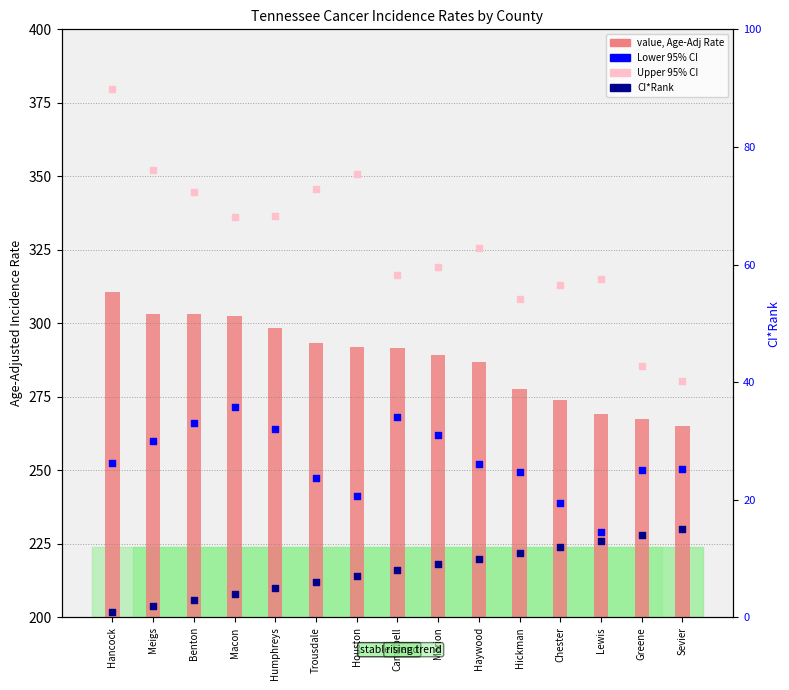

Which series has the widest spread of Y values?

Upper 95% CI